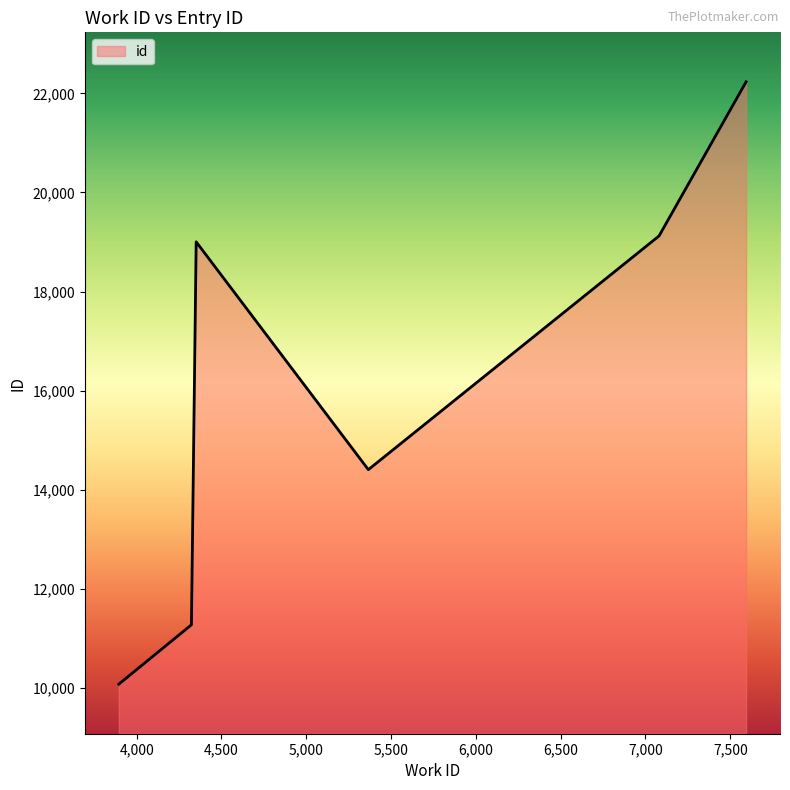

What is the difference between the second highest and second lowest values?

7851